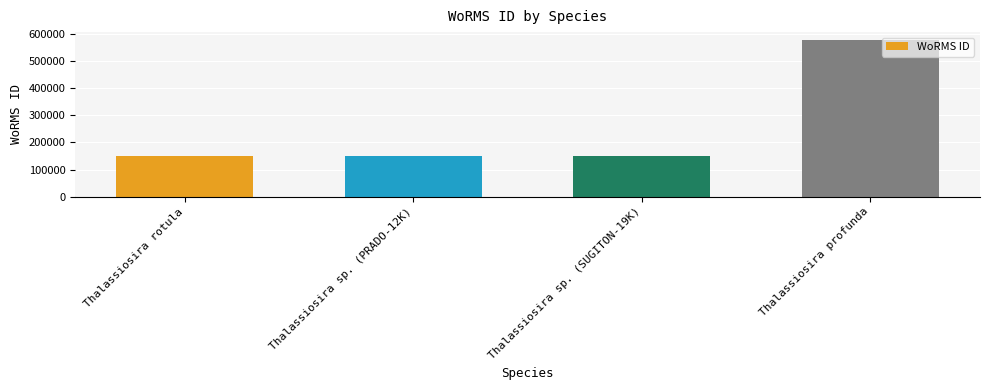

What is the sum of all values?

1024508